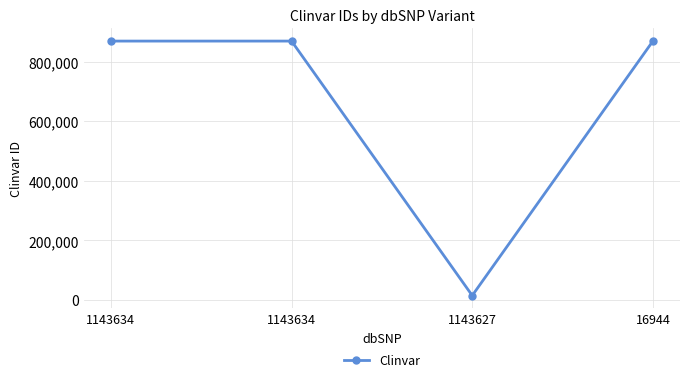

Reading left to right, list all the values displayed in this chart.

1143634=869137	1143634=869137	1143627=14671	16944=869138